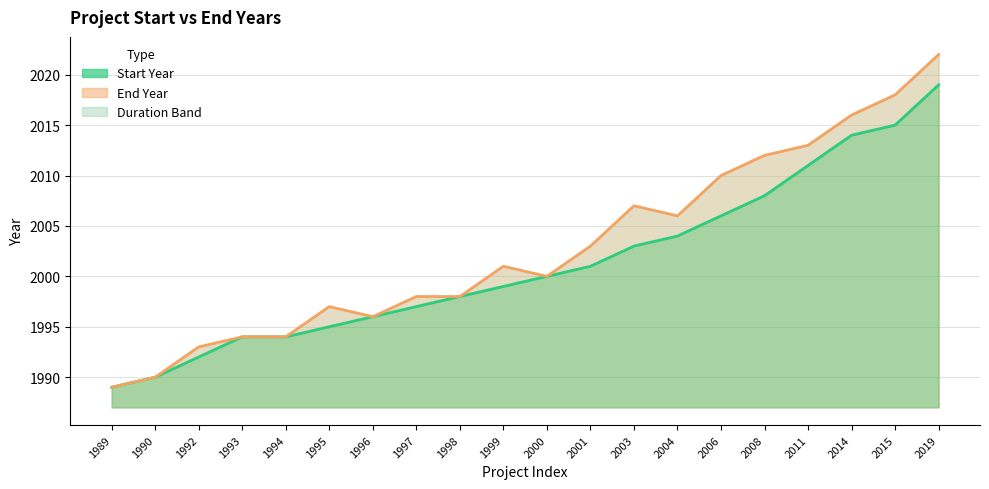

What is the difference between the second highest and second lowest values in the End Year series?

28